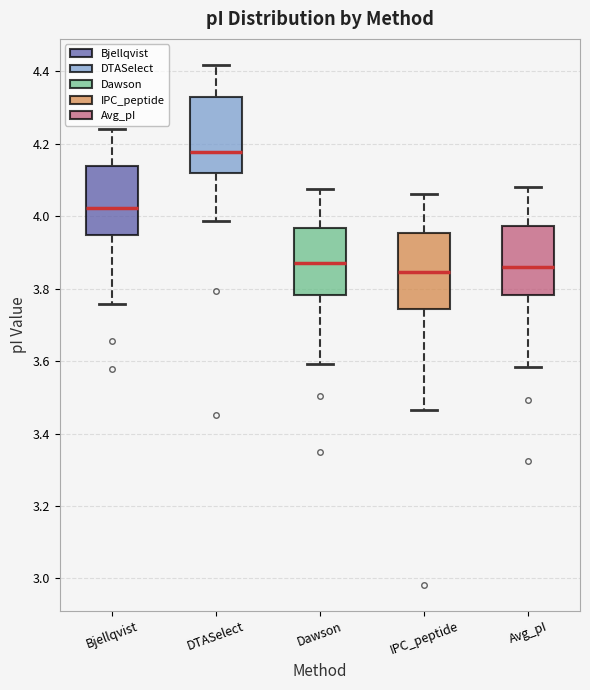

Reading left to right, transcribe this box plot: for each box, give where its median line is, the range the box spans, and where its two whiskers end, as read against the y-axis. The values are not printed on the chart, so give them approximately, as read against the axis.

Bjellqvist: median 4.02, box 3.94 to 4.14, whiskers 3.76 to 4.24
DTASelect: median 4.18, box 4.12 to 4.32, whiskers 3.98 to 4.42
Dawson: median 3.88, box 3.78 to 3.96, whiskers 3.60 to 4.08
IPC_peptide: median 3.84, box 3.74 to 3.96, whiskers 3.46 to 4.06
Avg_pI: median 3.86, box 3.78 to 3.98, whiskers 3.58 to 4.08